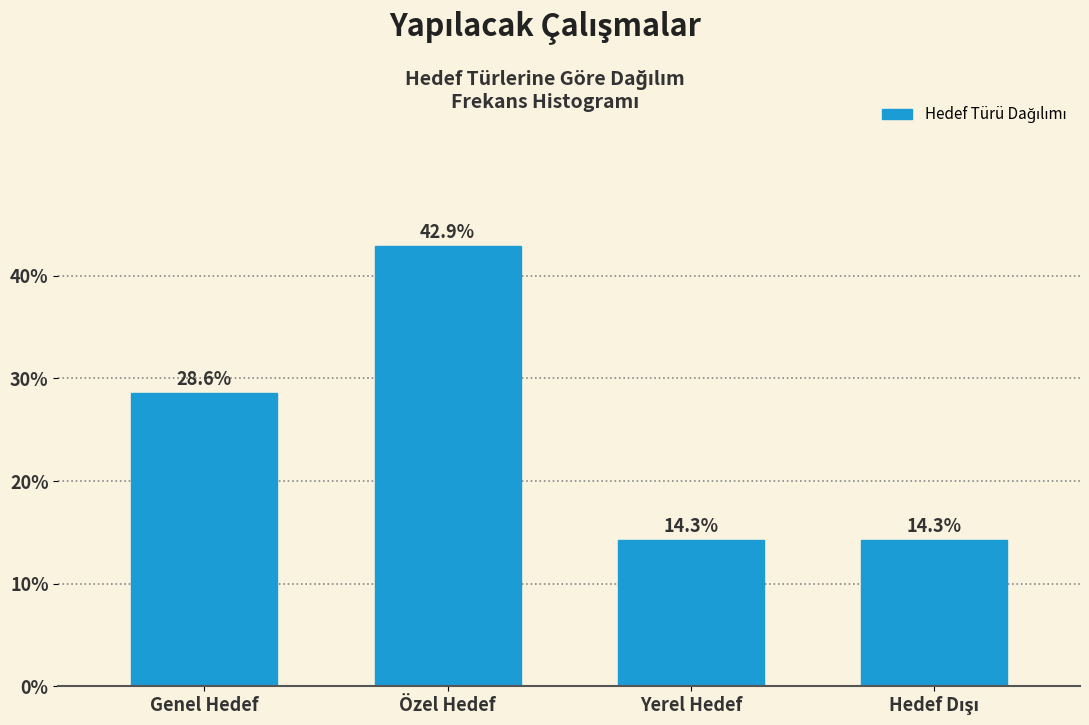

Reading right to left, extract all data points from this chart.

14.3	14.3	42.9	28.6